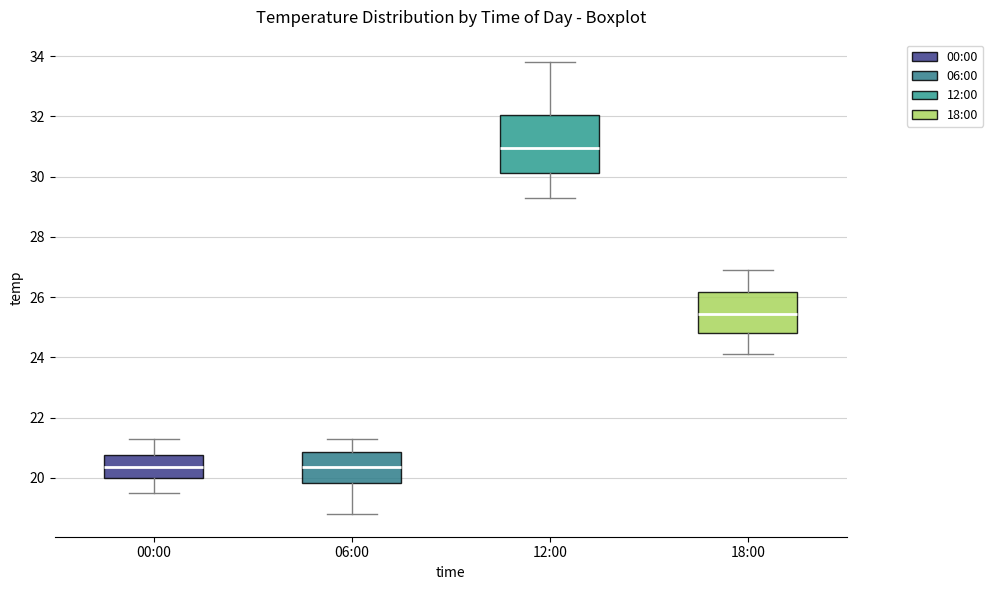

Reading left to right, transcribe this box plot: for each box, give where its median line is, the range the box spans, and where its two whiskers end, as read against the y-axis. The values are not printed on the chart, so give them approximately, as read against the axis.

00:00: median 20.4, box 20.0 to 20.8, whiskers 19.6 to 21.4
06:00: median 20.4, box 19.8 to 20.8, whiskers 18.8 to 21.4
12:00: median 31.0, box 30.2 to 32.0, whiskers 29.4 to 33.8
18:00: median 25.4, box 24.8 to 26.2, whiskers 24.2 to 27.0